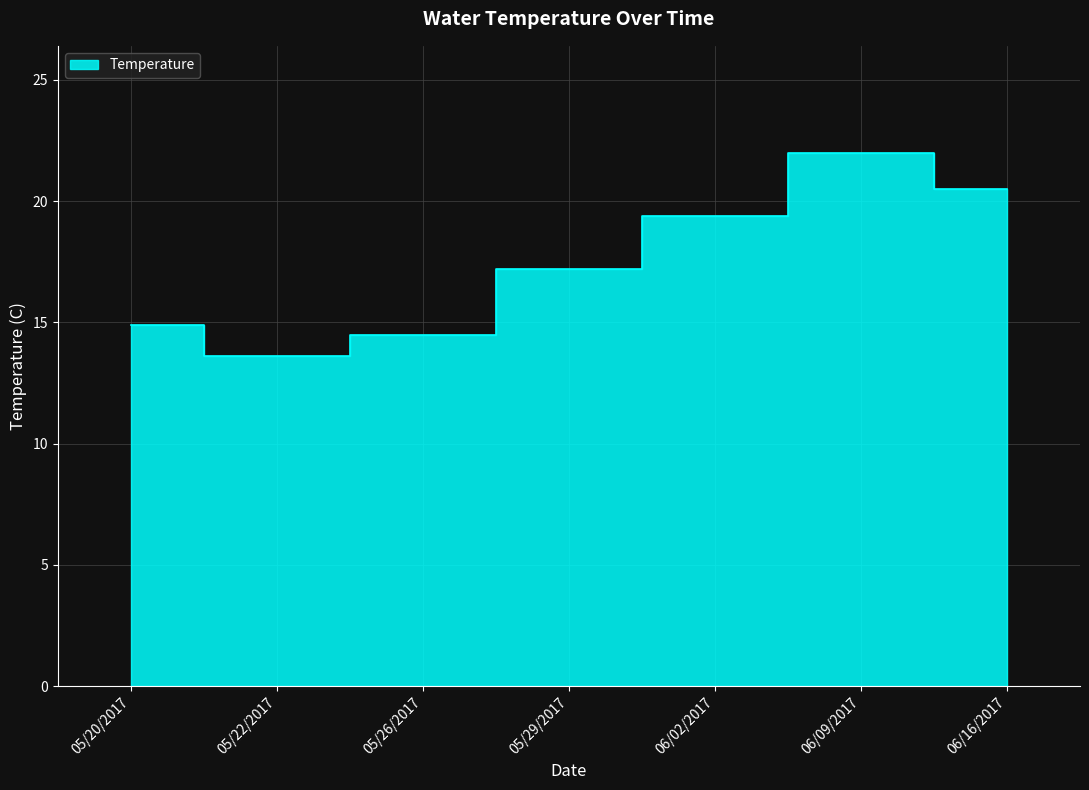

List the labels in order of value, largest first.

06/09/2017, 06/16/2017, 06/02/2017, 05/29/2017, 05/20/2017, 05/26/2017, 05/22/2017